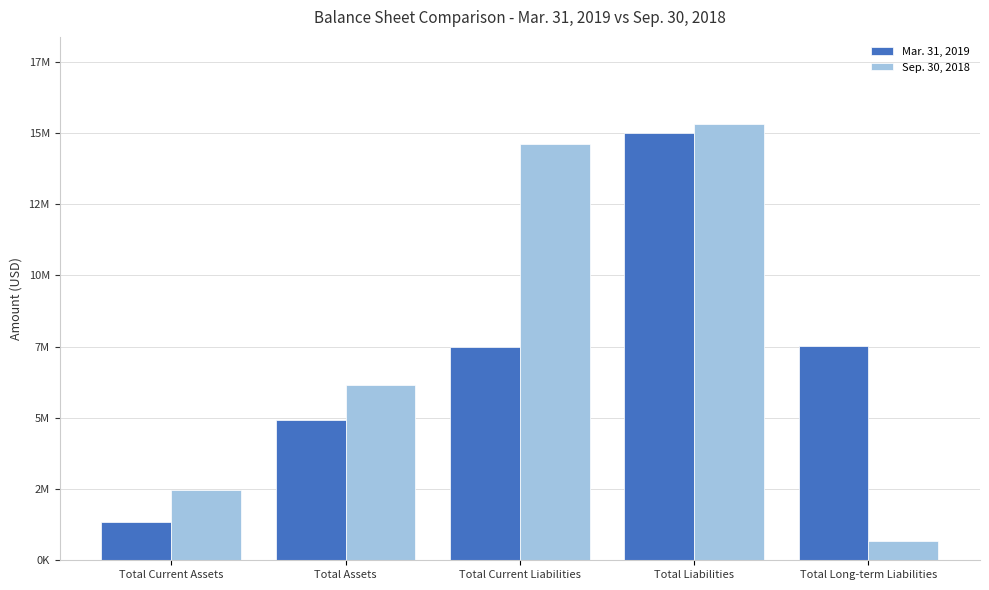

Are the bars horizontal?

No